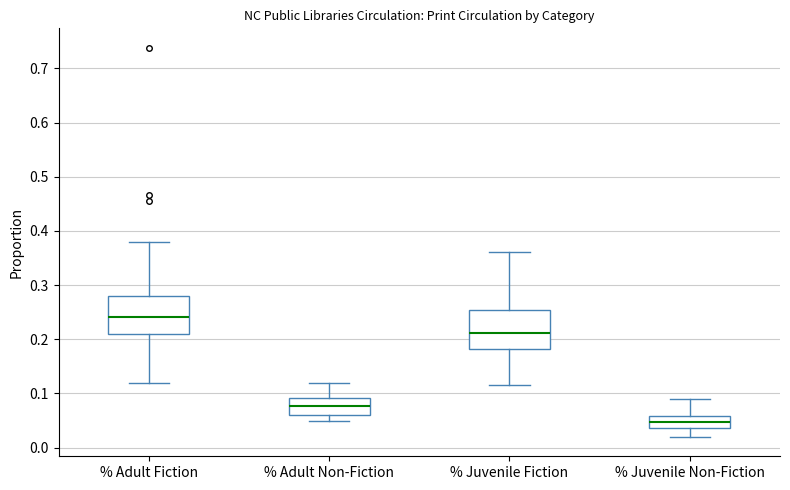

Where is the upper edge of the box for % Adult Fiction on the y-axis? The values are not printed on the chart, so give them approximately, as read against the axis.

0.28